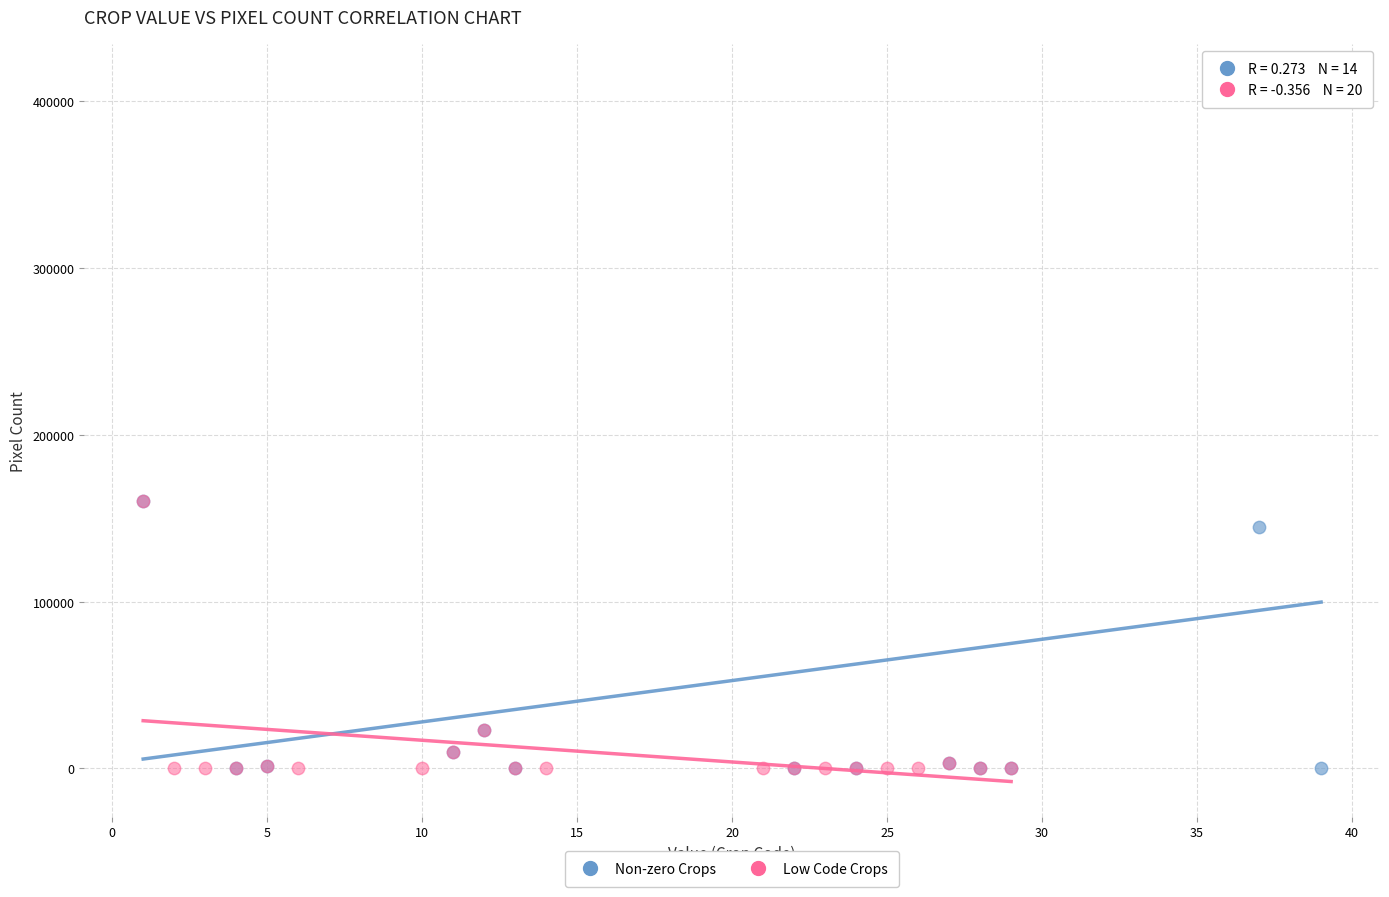

Which series reaches the maximum Y coordinate?

Non-zero Crops